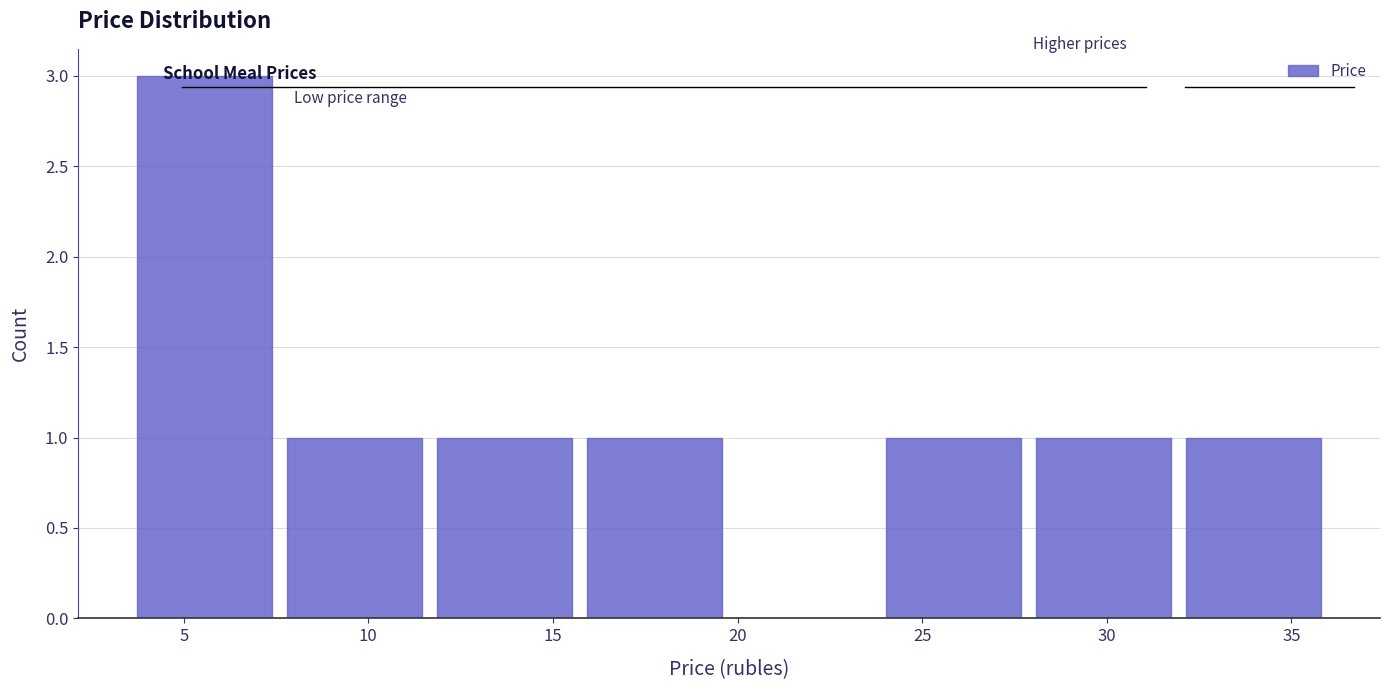

What is the height of the bar covering 3.5 to 7.5 on the x-axis? Neither the bar edges nor the heights are printed on the chart, so give them approximately, as read against the axes.

3